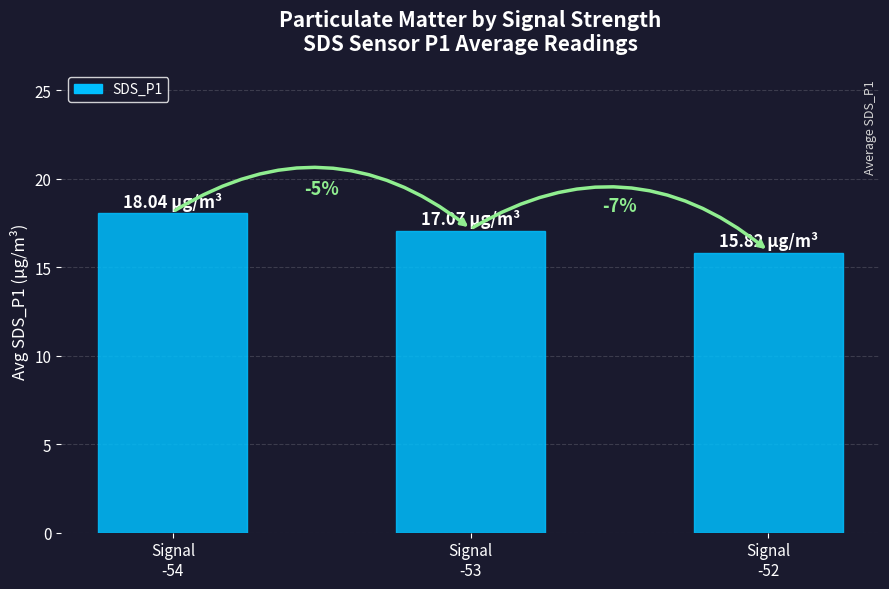

Which label corresponds to the smallest value in the chart?

Signal
-52